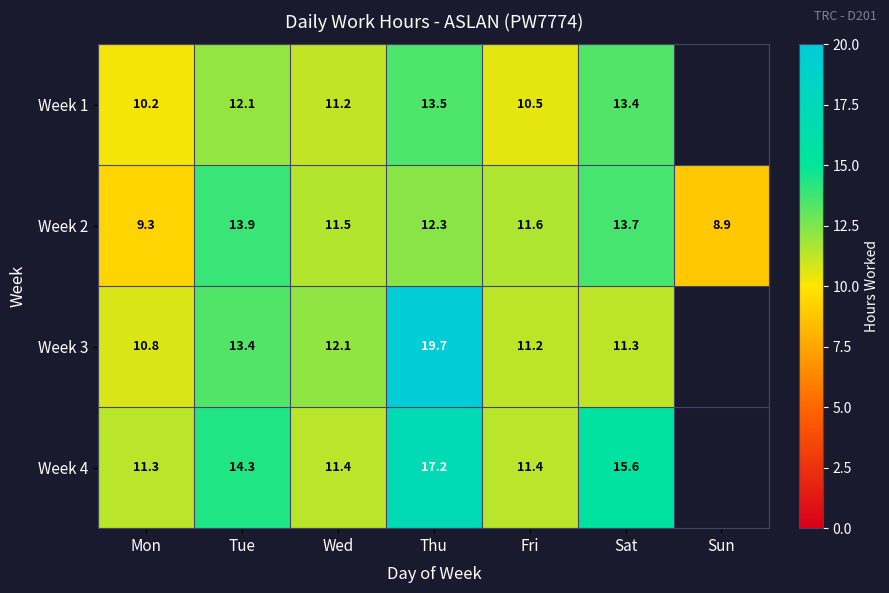

At which label is Week 2 closest to 11?

Wed